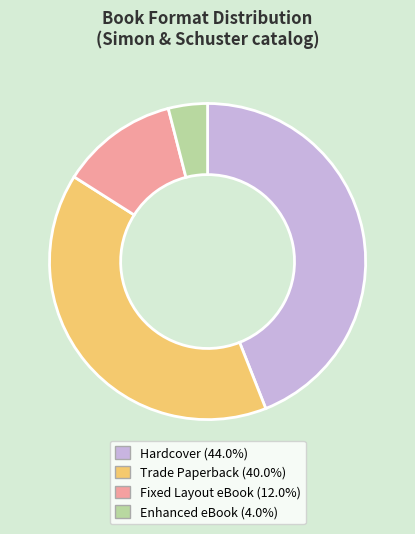

What is the ratio of the value at Fixed Layout eBook to the value at Hardcover?

0.3